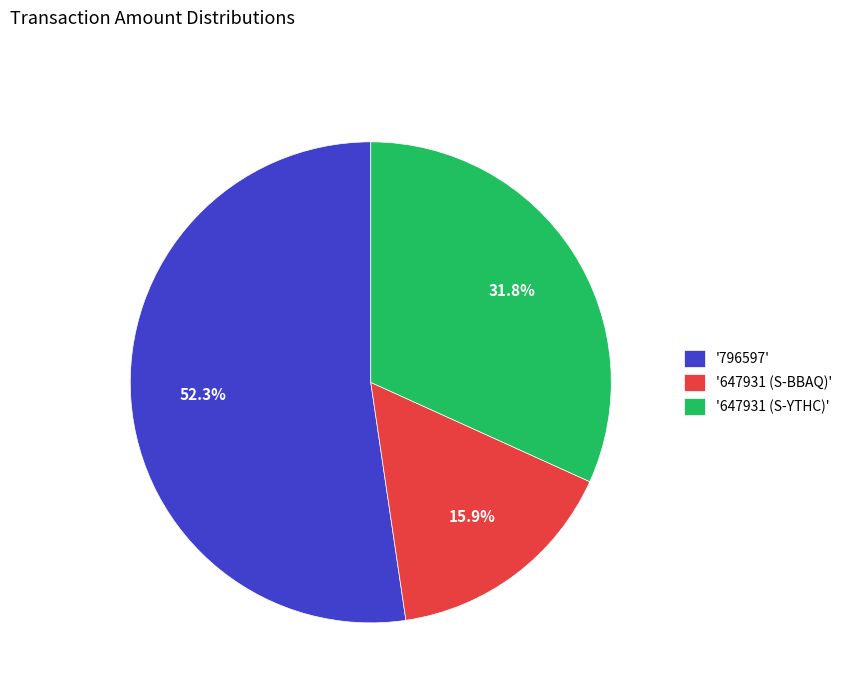

Which category has the smallest portion of the pie?

'647931 (S-BBAQ)'